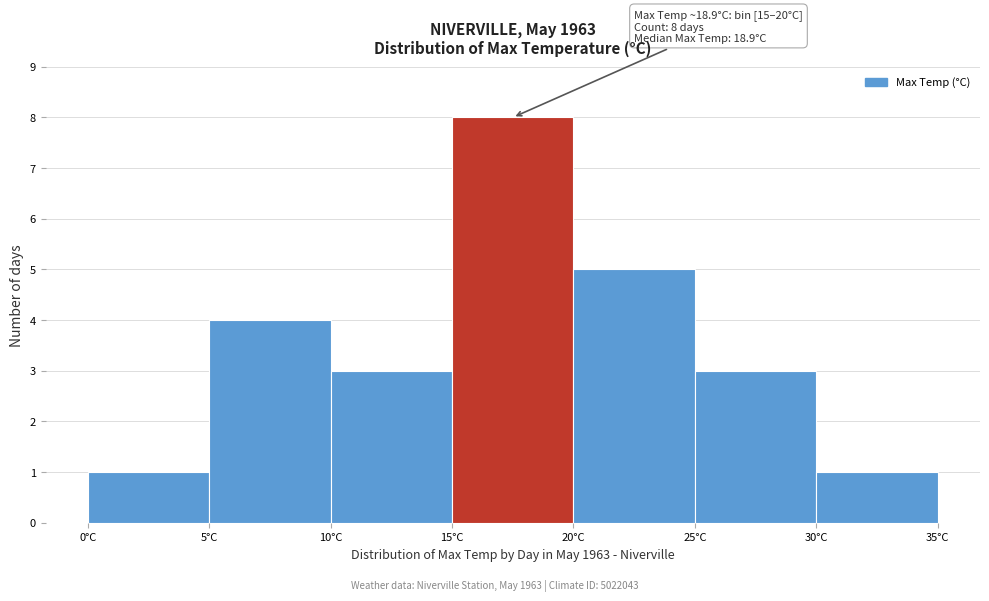

Which range on the x-axis has the tallest bar?

15 to 20